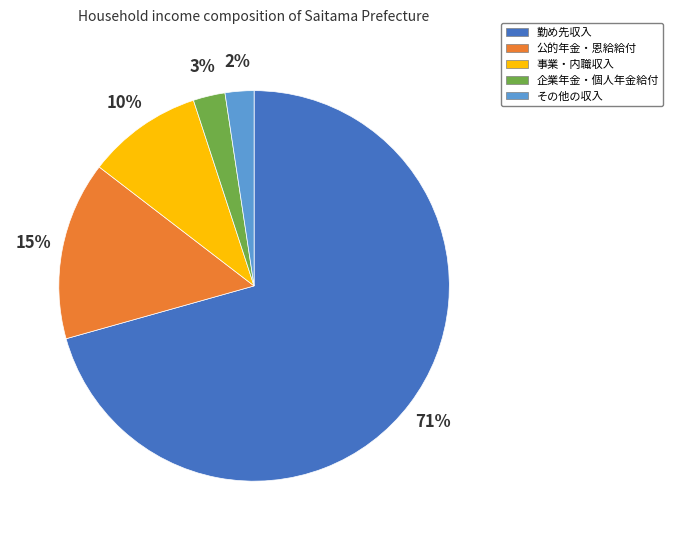

True or false: 事業・内職収入 accounts for 10% of the total.

True